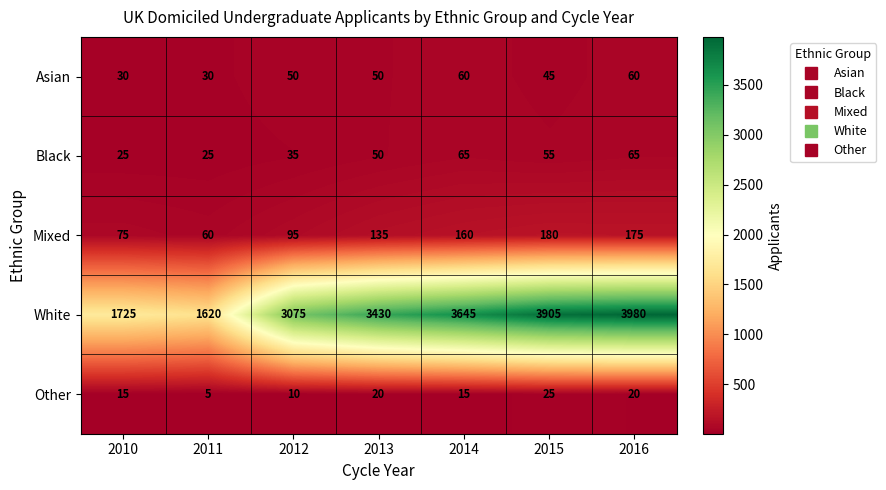

At which category does the chart reach its peak across all series?

2016